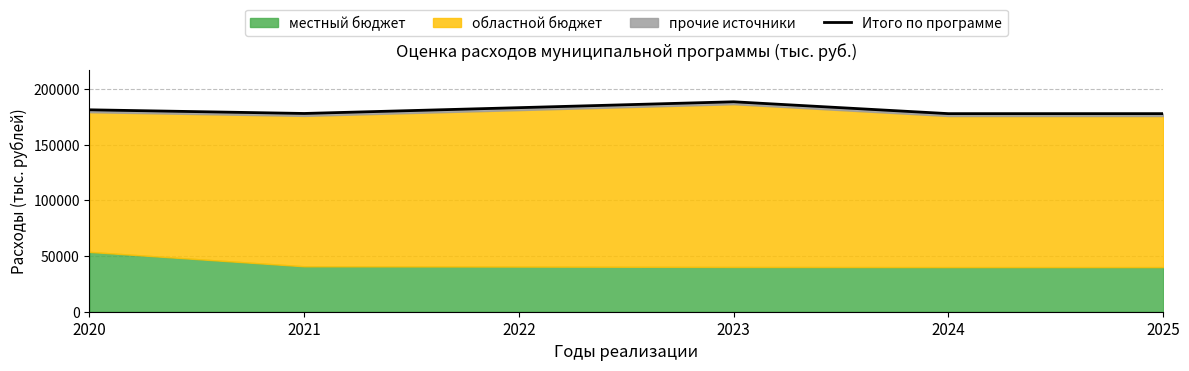

Which category has the lowest value across all series?

2024